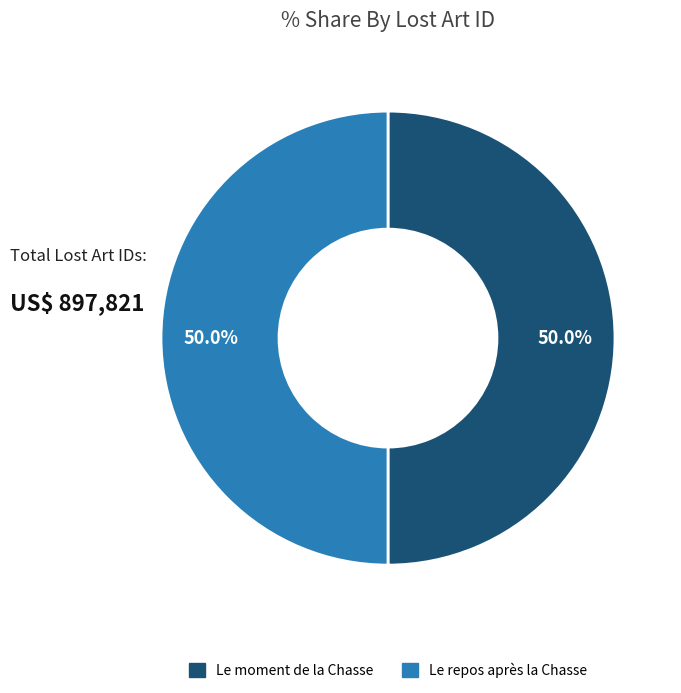

What portion of the pie excludes Le repos après la Chasse?

50.0%